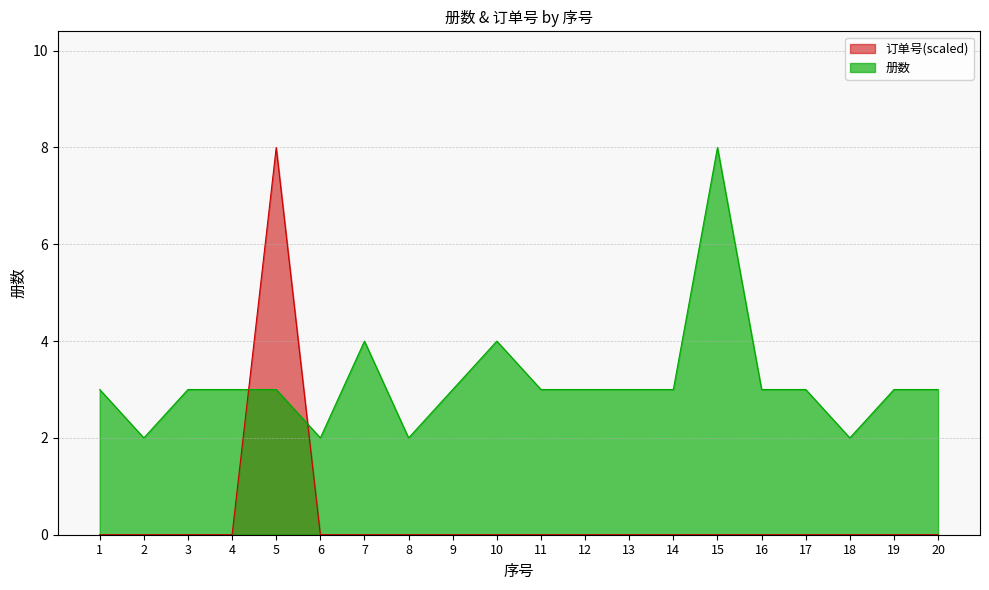

Rank the categories by 册数 value from highest to lowest.

15, 7, 10, 1, 3, 4, 5, 9, 11, 12, 13, 14, 16, 17, 19, 20, 2, 6, 8, 18